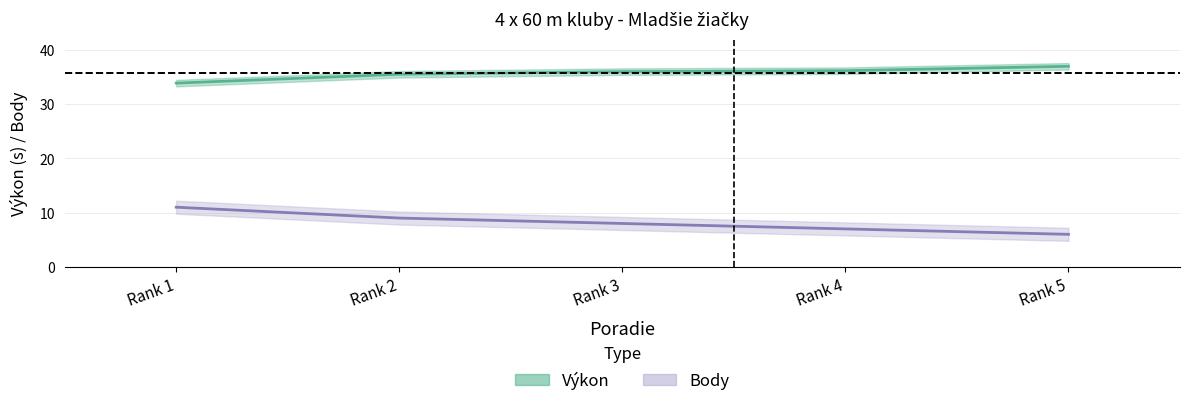

True or false: Body and Výkon intersect in this chart.

False